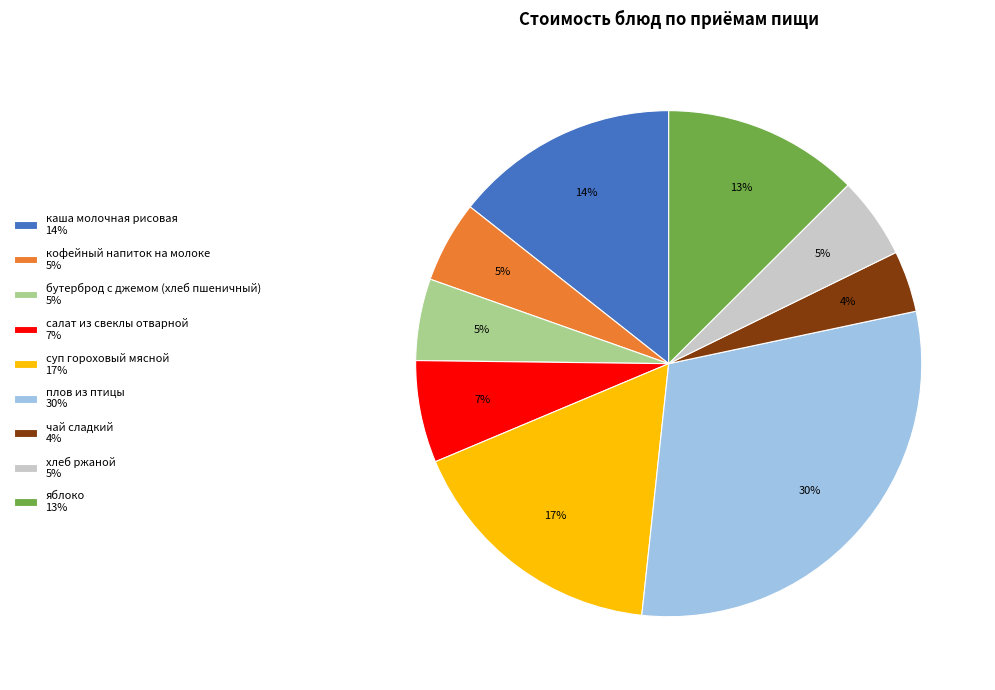

Does яблоко represent more than half of the total?

No